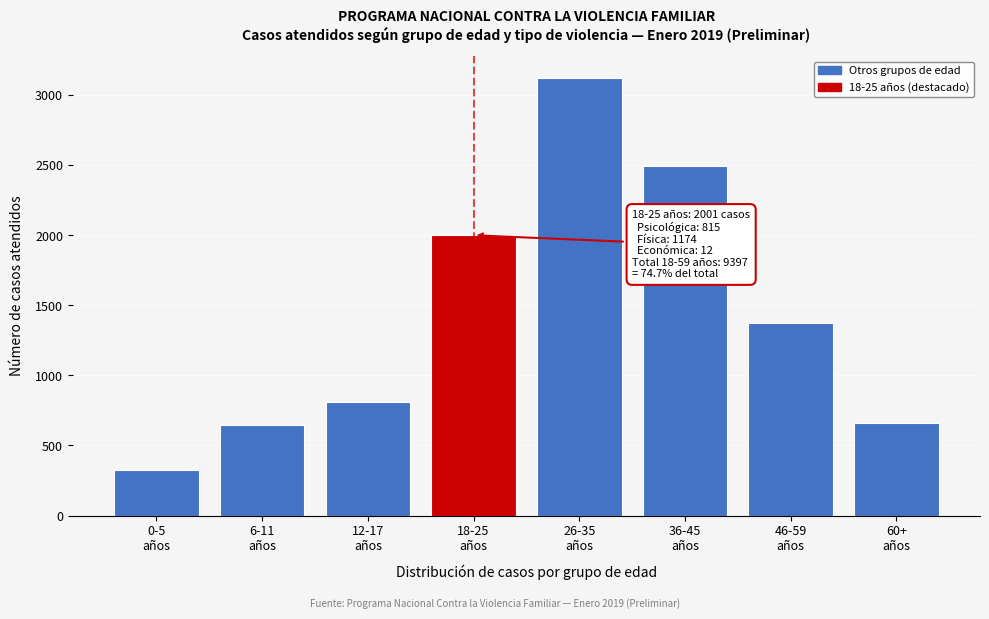

Reading left to right, extract all data points from this chart.

327	644	808	2001	3123	2492	1378	660